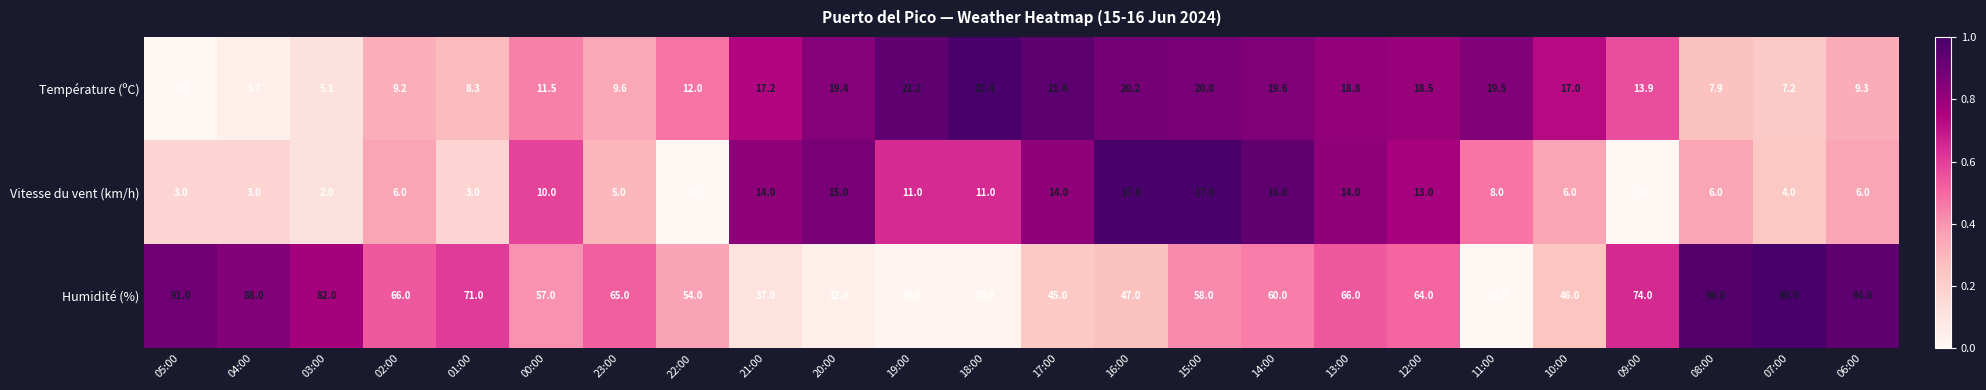

Count the number of data series in this chart.

3